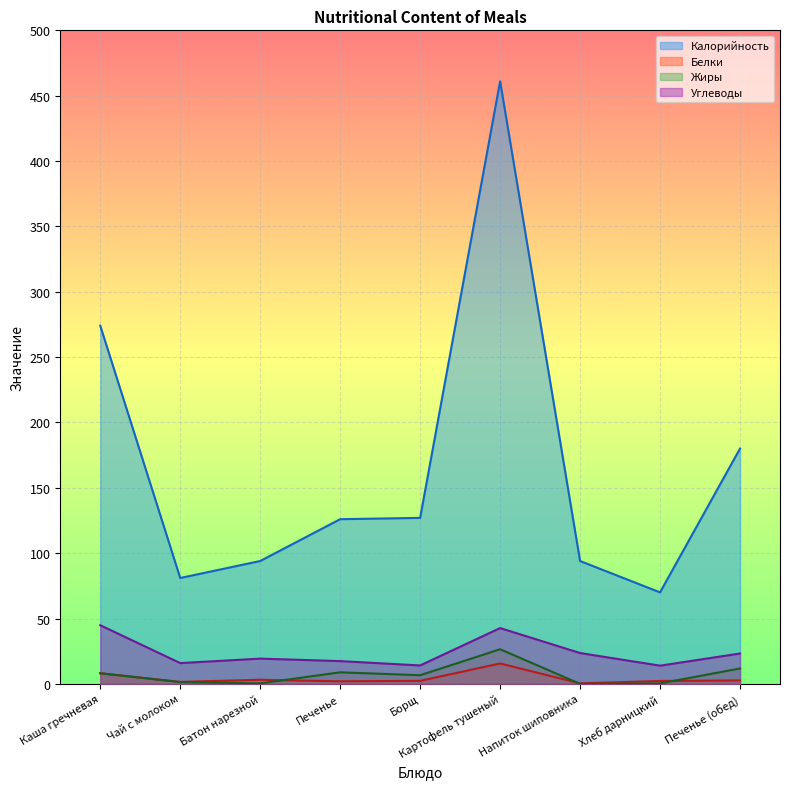

Which series has the largest range (max minus min)?

Калорийность